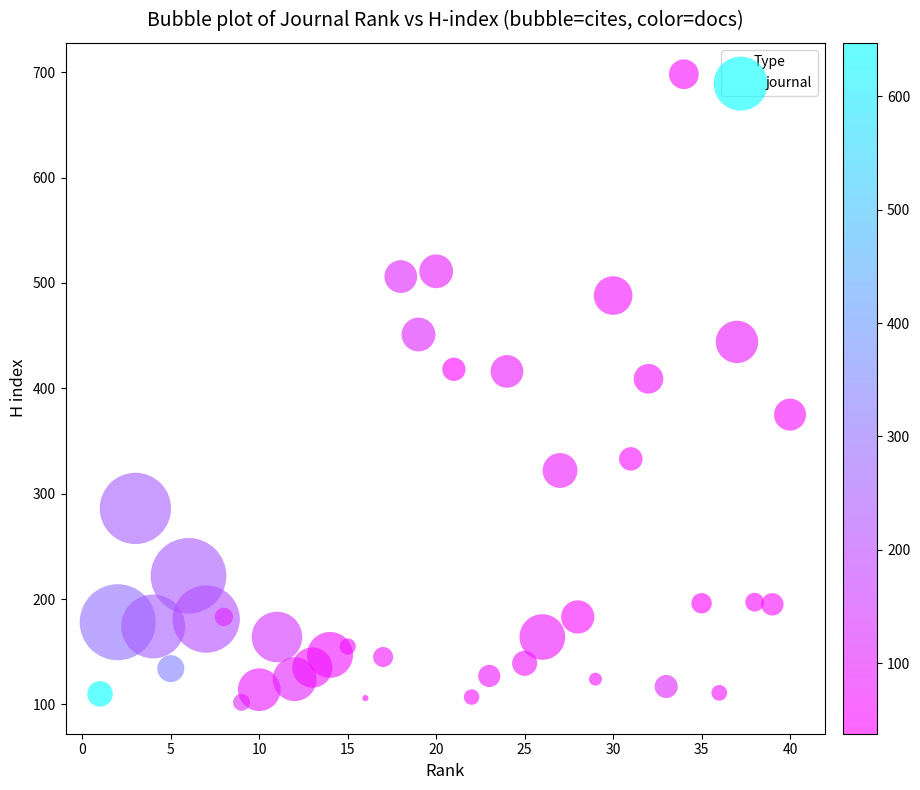

What is the range of X values (max minus min)?

39